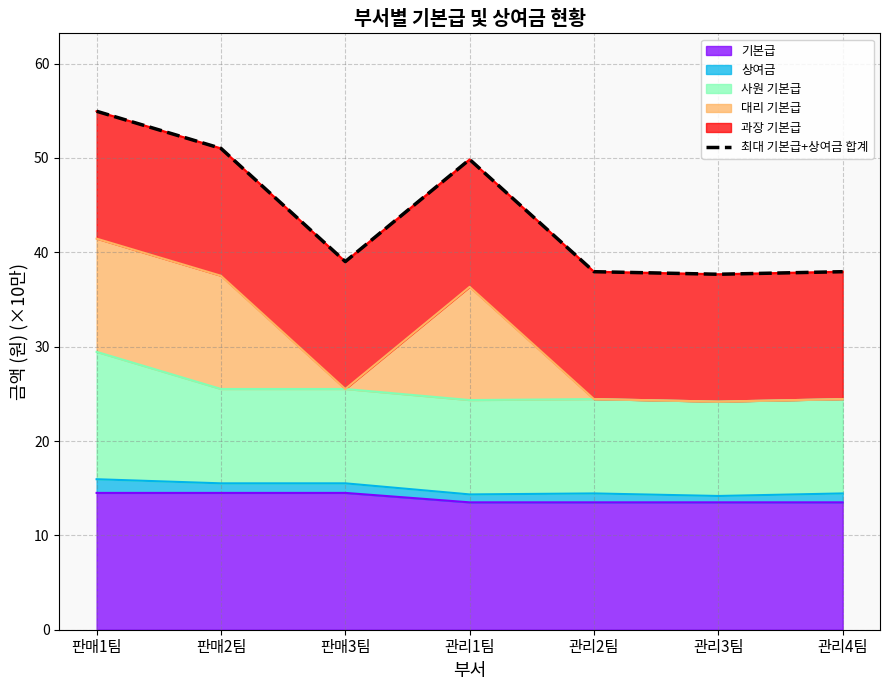

How many points are higher than both their immediate neighbors (excluding endpoints)?

1